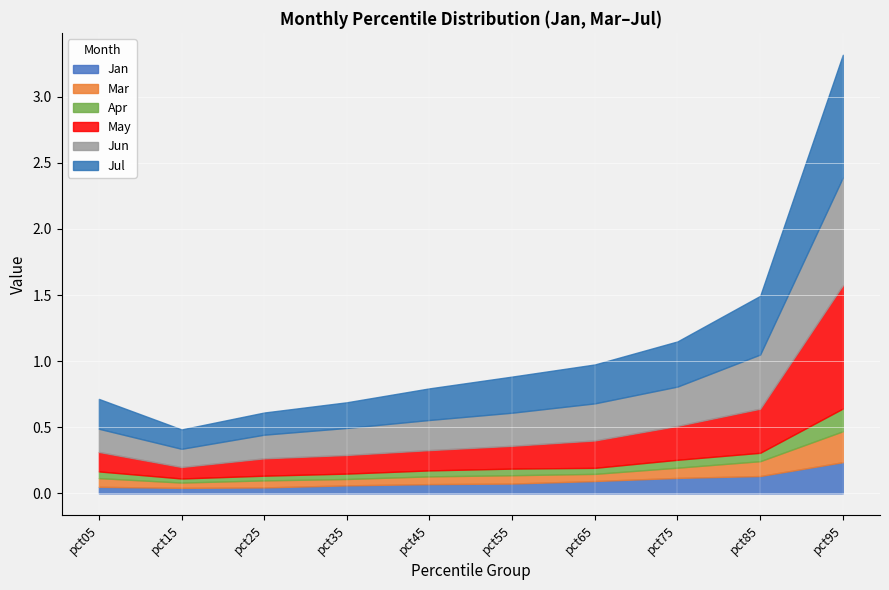

How many lines are shown in the chart?

6